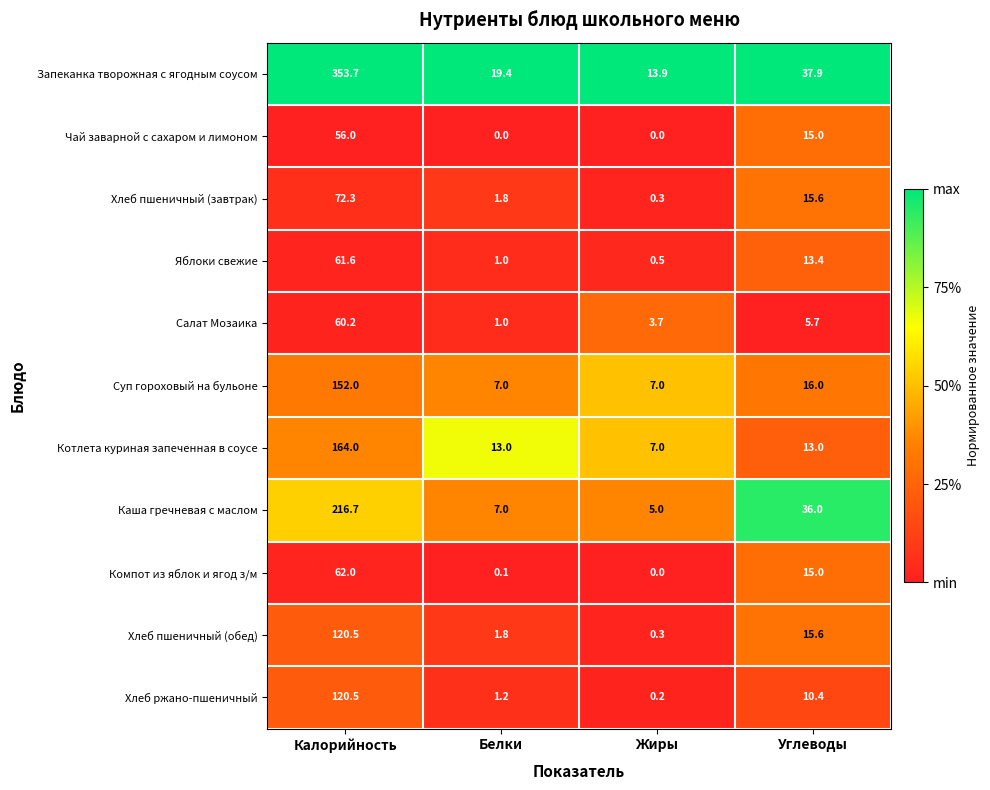

Is it true that Запеканка творожная с ягодным соусом equals 50.2 at Углеводы?

False